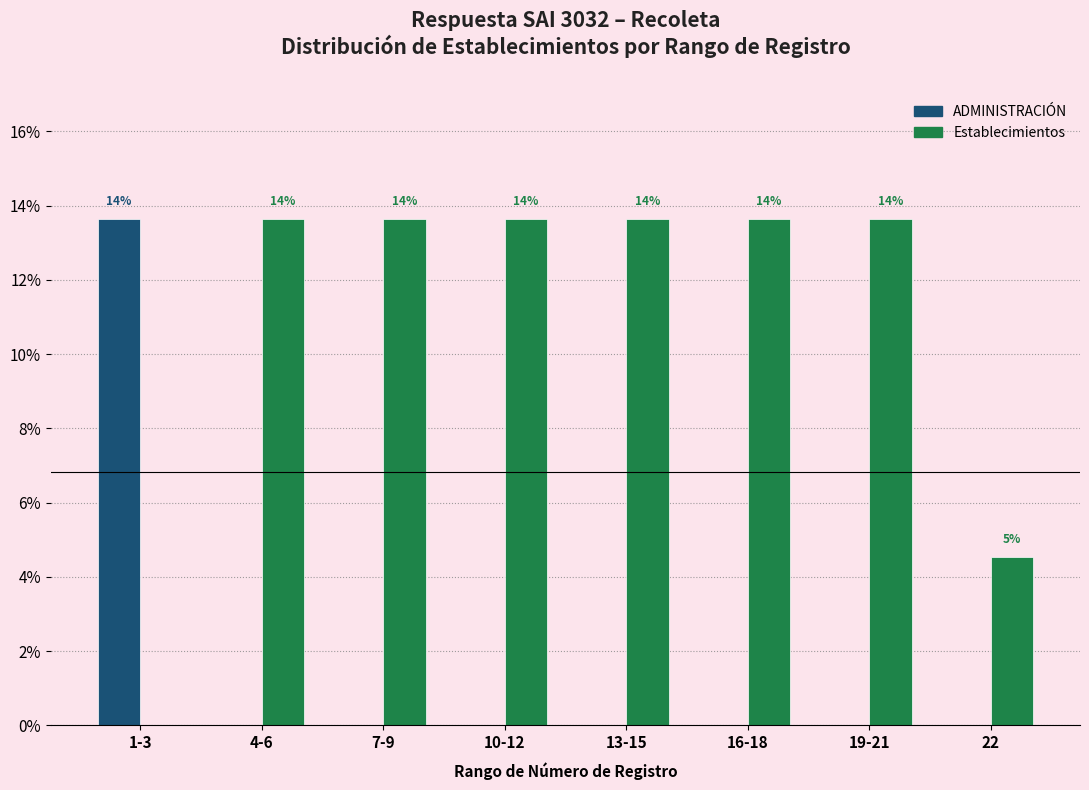

What are all the series names shown in the legend?

ADMINISTRACIÓN, Establecimientos